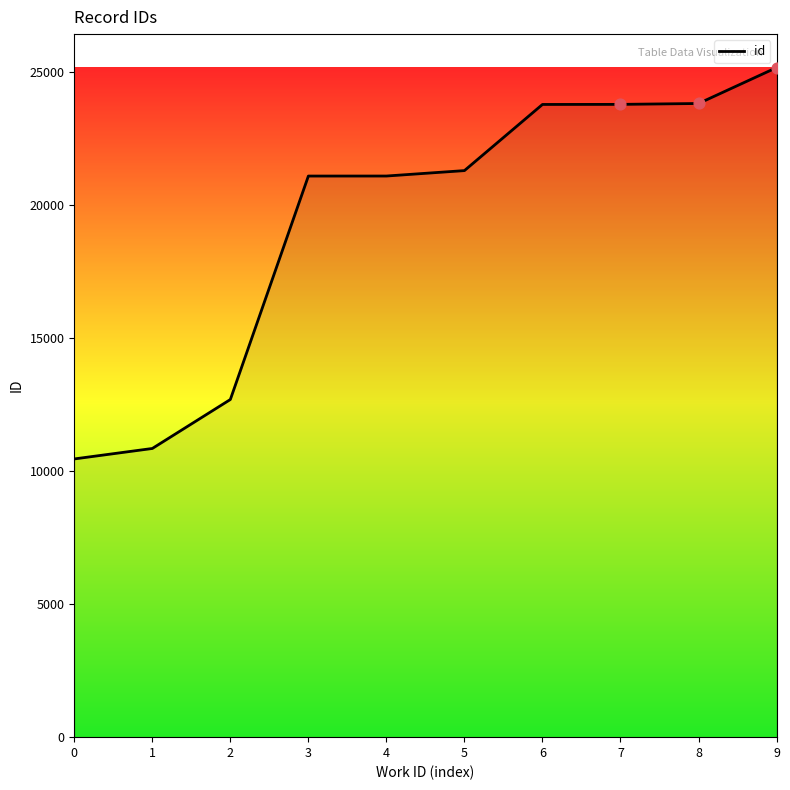

Approximately how many times larger is the value at 9 compared to 6?

1.1